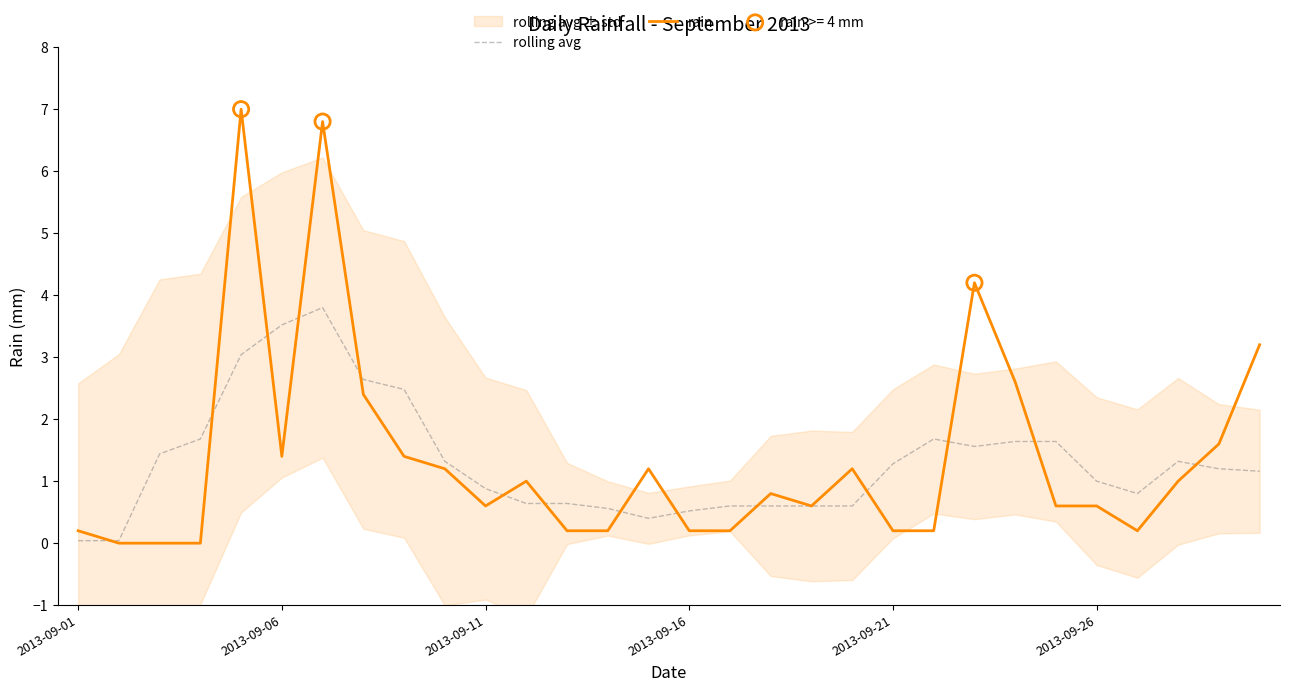

Which series has the widest spread of Y values?

rain